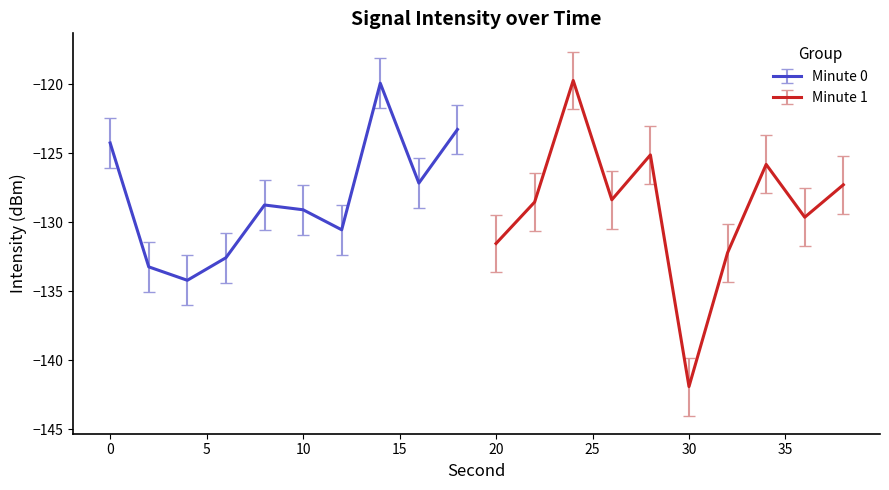

True or false: intensity(dBm) and minute_scaled cross at least once.

False